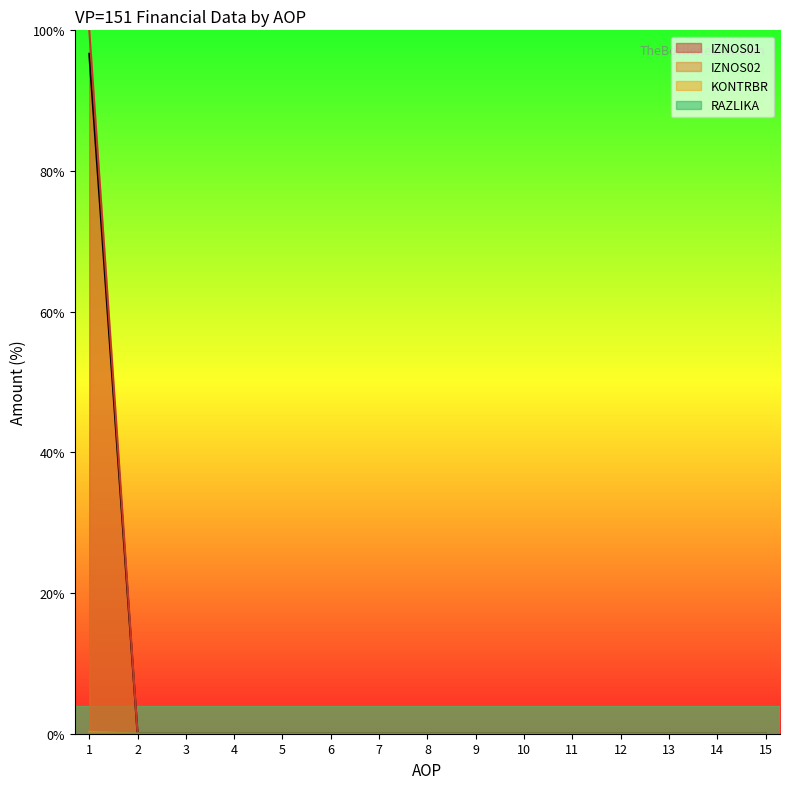

Reading left to right, extract all data points from this chart.

IZNOS01: 1=96.7	2=0.0	3=0.0	4=0.0	5=0.0	6=0.0	7=0.0	8=0.0	9=0.0	10=0.0	11=0.0	12=0.0	13=0.0	14=0.0	15=0.0
IZNOS02: 1=0.0	2=0.0	3=0.0	4=0.0	5=0.0	6=0.0	7=0.0	8=0.0	9=0.0	10=0.0	11=0.0	12=0.0	13=0.0	14=0.0	15=0.0
KONTRBR: 1=100.0	2=0.0	3=0.0	4=0.0	5=0.0	6=0.0	7=0.0	8=0.0	9=0.0	10=0.0	11=0.0	12=0.0	13=0.0	14=0.0	15=0.0
RAZLIKA: 1=0.3	2=0.0	3=0.0	4=0.0	5=0.0	6=0.0	7=0.0	8=0.0	9=0.0	10=0.0	11=0.0	12=0.0	13=0.0	14=0.0	15=0.0